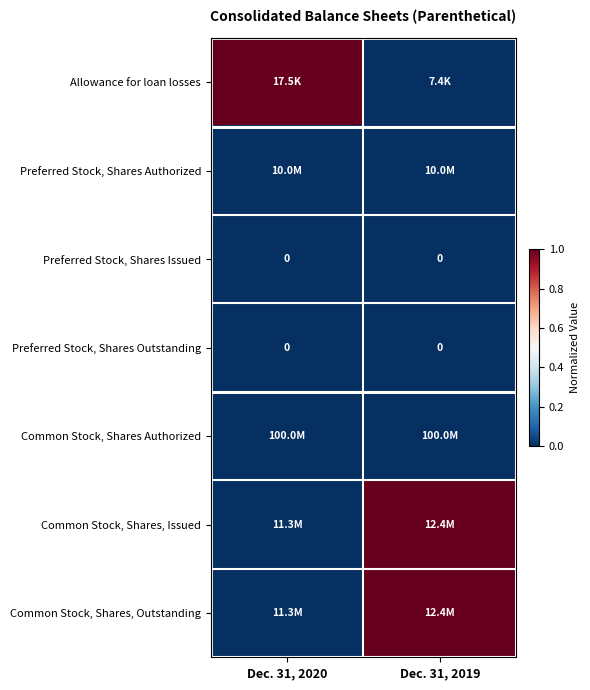

How many data points does each series have?

2